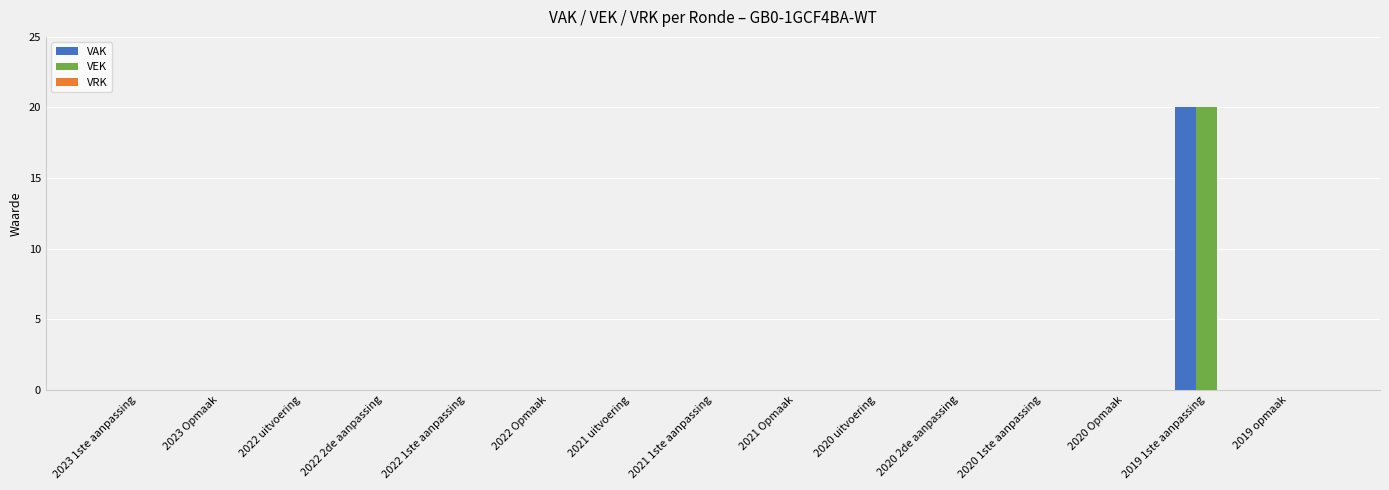

At which category is the sum across all series the highest?

2019 1ste aanpassing